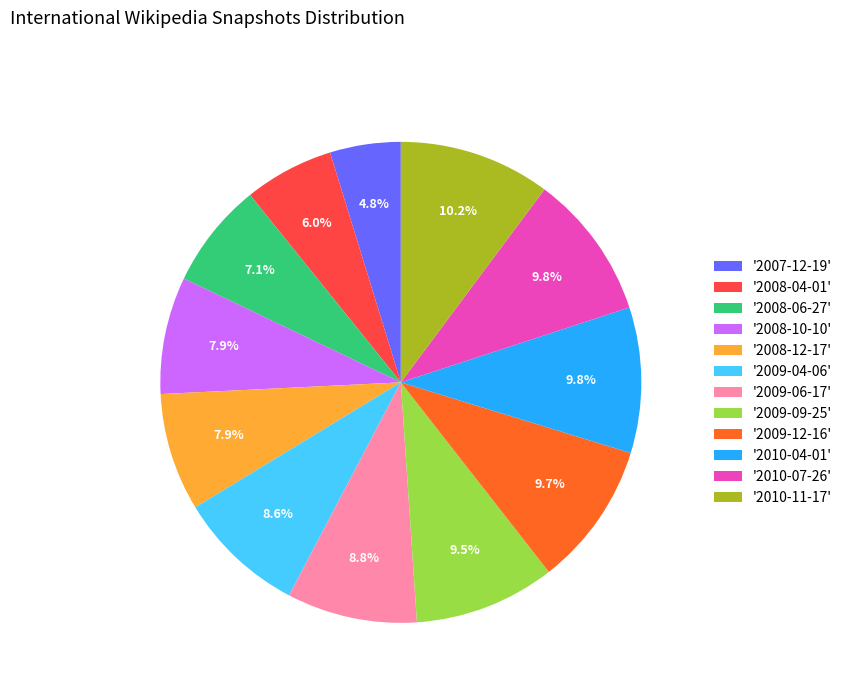

Does any single category account for the majority?

No